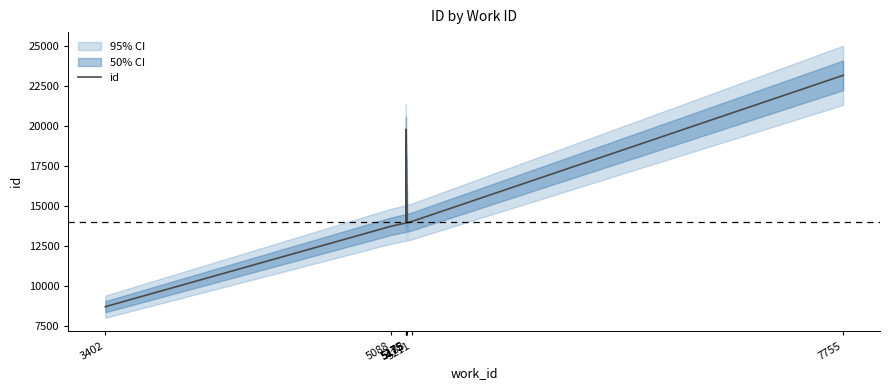

What is the ratio of the value at 3402 to the value at 5088?

0.6